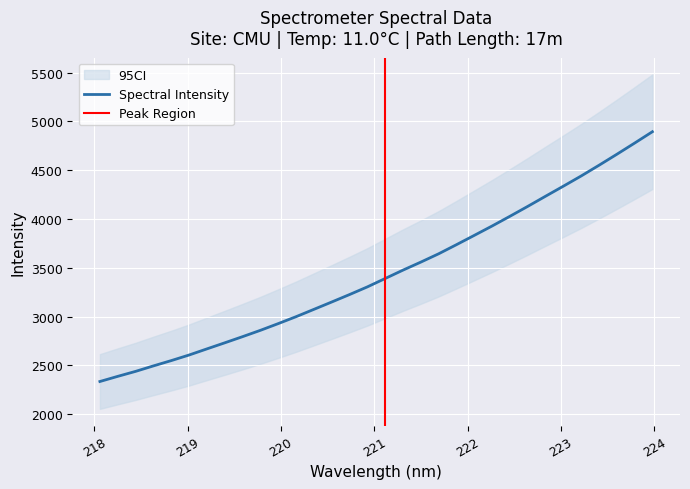

What is the value of the 21st point from the left?

3737.5